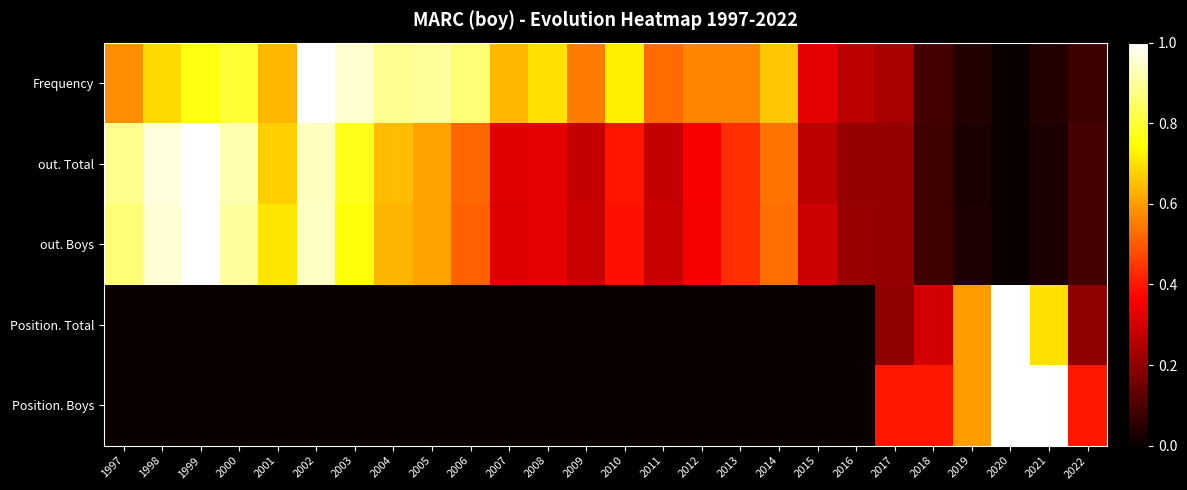

At how many categories does at least one series exceed 0?

26